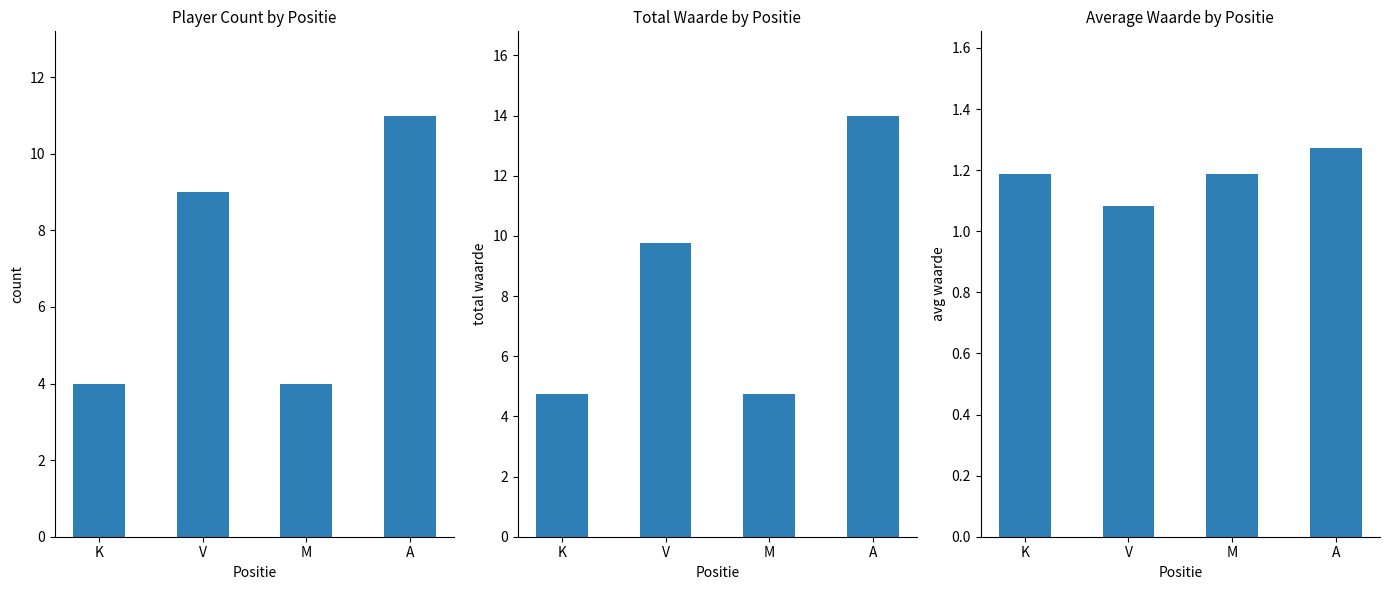

At how many categories does at least one series exceed 2?

4